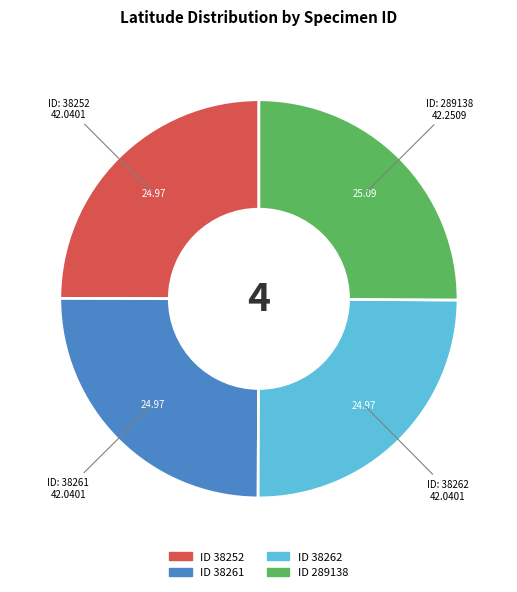

Is there any slice that represents more than half of the pie?

No